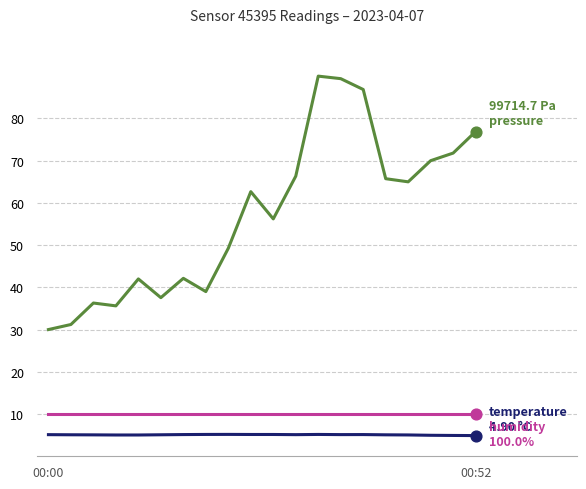

What is the greatest value displayed?

90.0